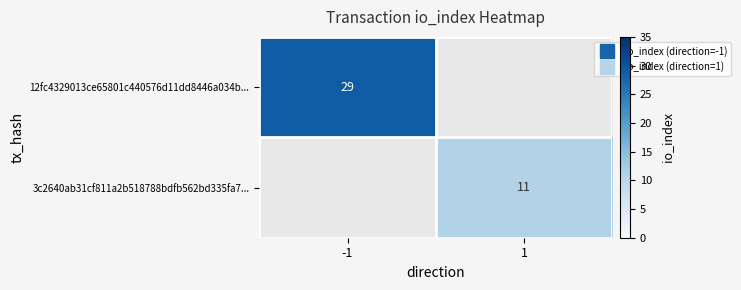

Rank the series by their maximum value, from highest to lowest.

12fc4329013ce65801c440576d11dd8446a034b..., 3c2640ab31cf811a2b518788bdfb562bd335fa7...